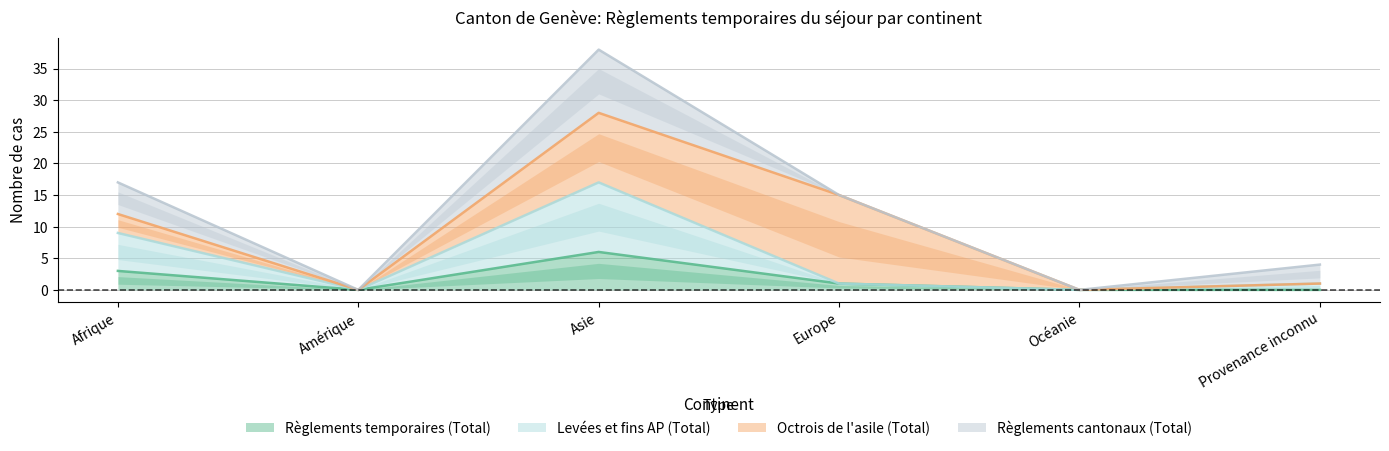

True or false: Règlements temporaires (Total) has a value of 0 at Océanie.

True